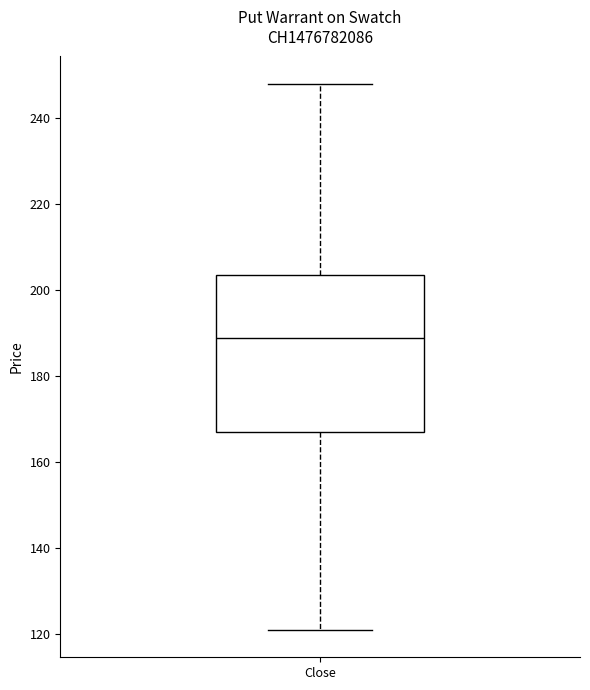

Read this box plot against the y-axis: the position of the median line, the range covered by the box, and the ends of both whiskers. The values are not printed on the chart, so give them approximately, as read against the axis.

median 190, box 168 to 204, whiskers 122 to 248